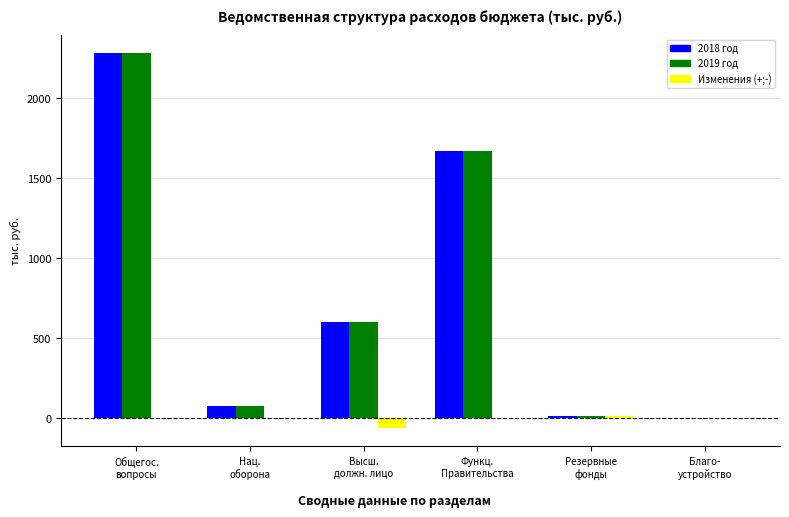

How many groups of bars are there?

6